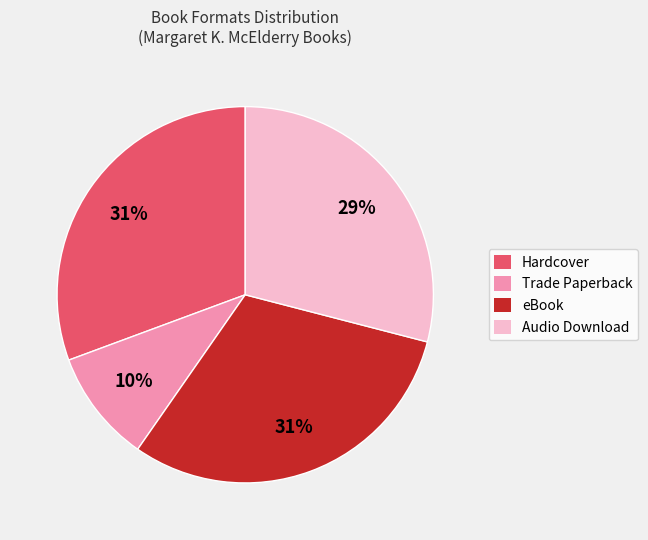

Is there any slice that represents more than half of the pie?

No